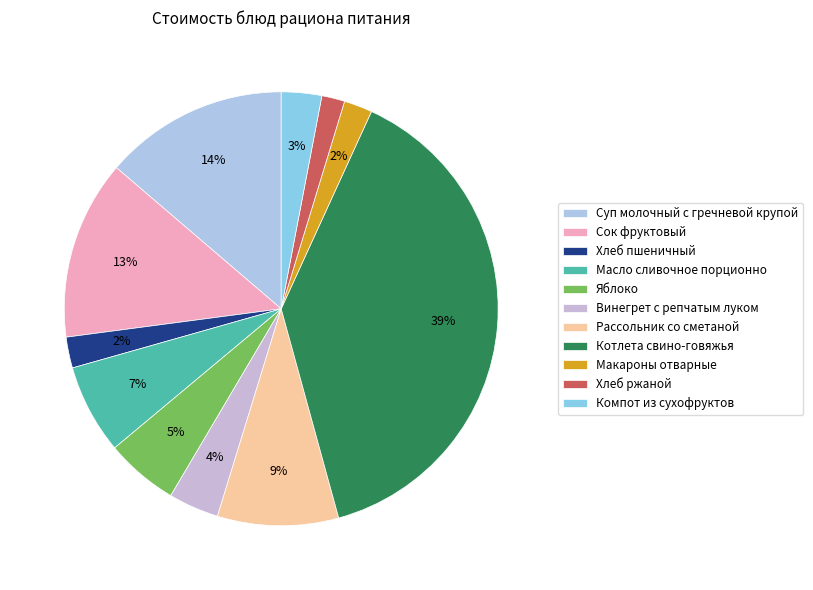

Approximately how many times larger is the value at Рассольник со сметаной compared to Сок фруктовый?

0.7